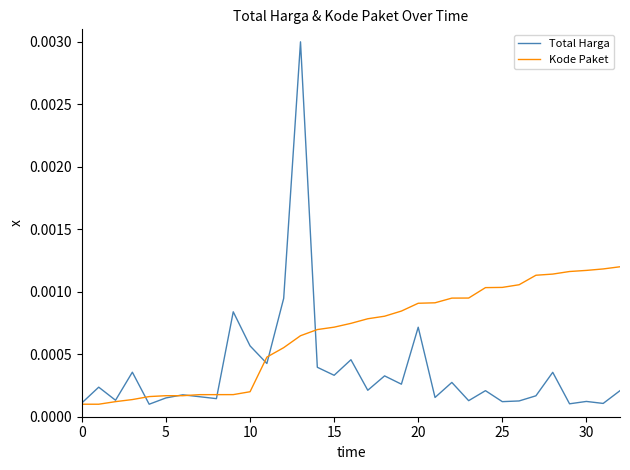

List the series in order of their overall mean, lowest first.

Total Harga, Kode Paket